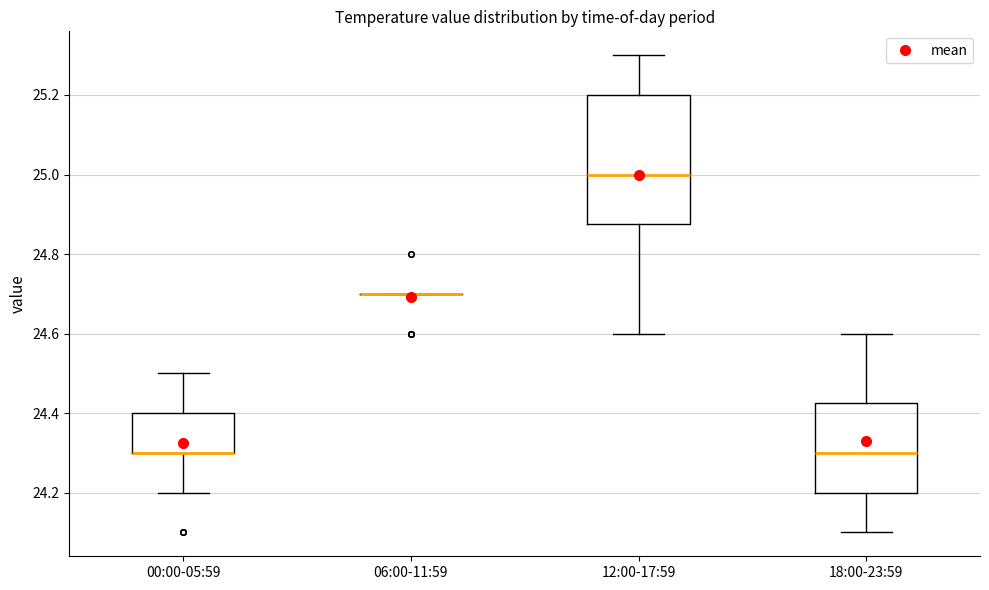

Comparing the boxes themselves (not the whiskers), which one is the tallest?

12:00-17:59